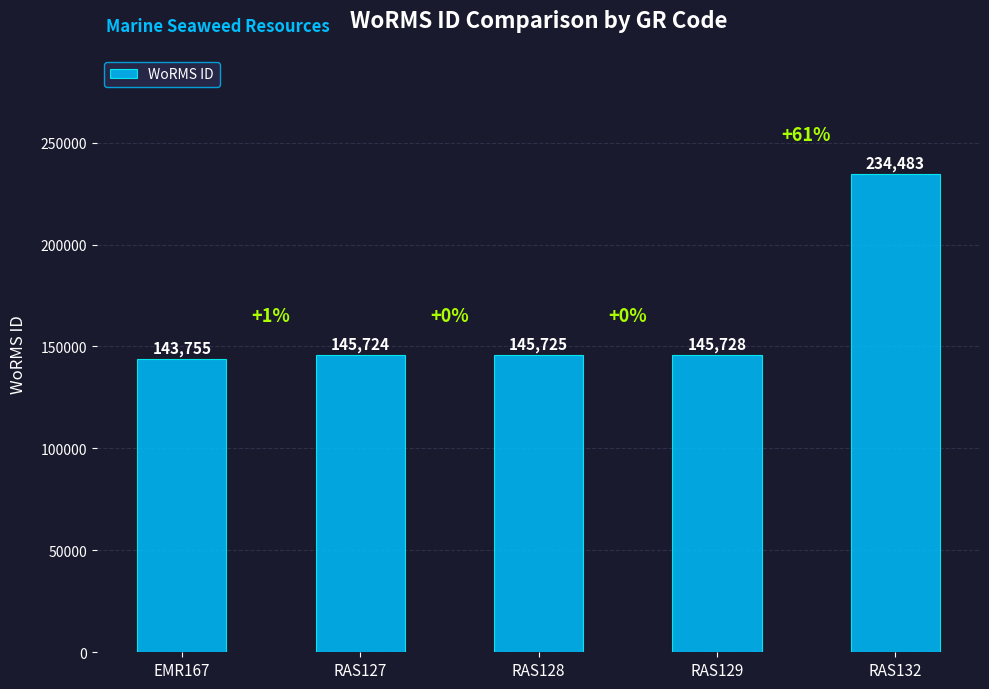

At which category does the chart reach its peak across all series?

RAS132